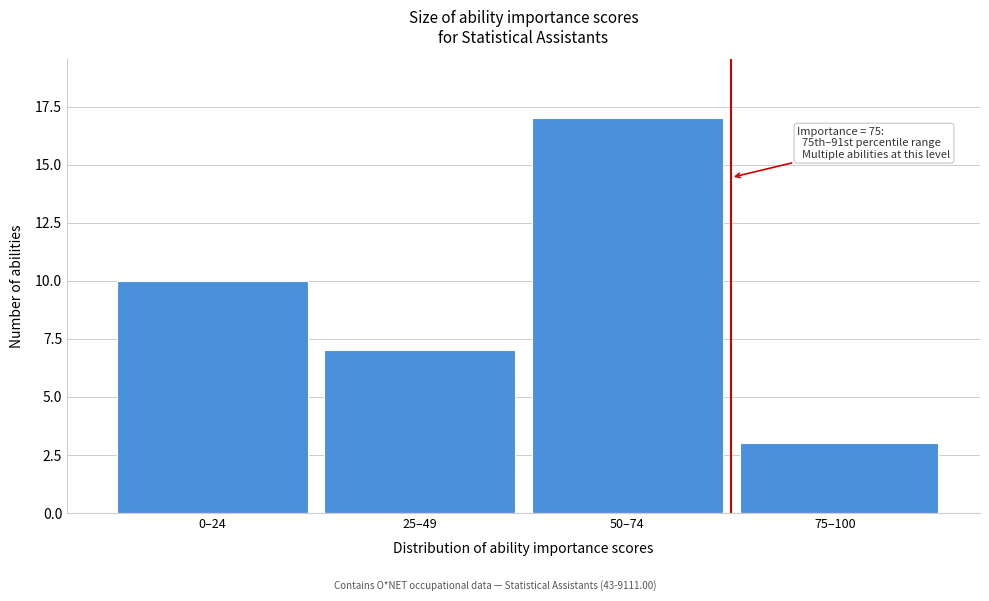

Reading left to right, extract all data points from this chart.

10	7	17	3